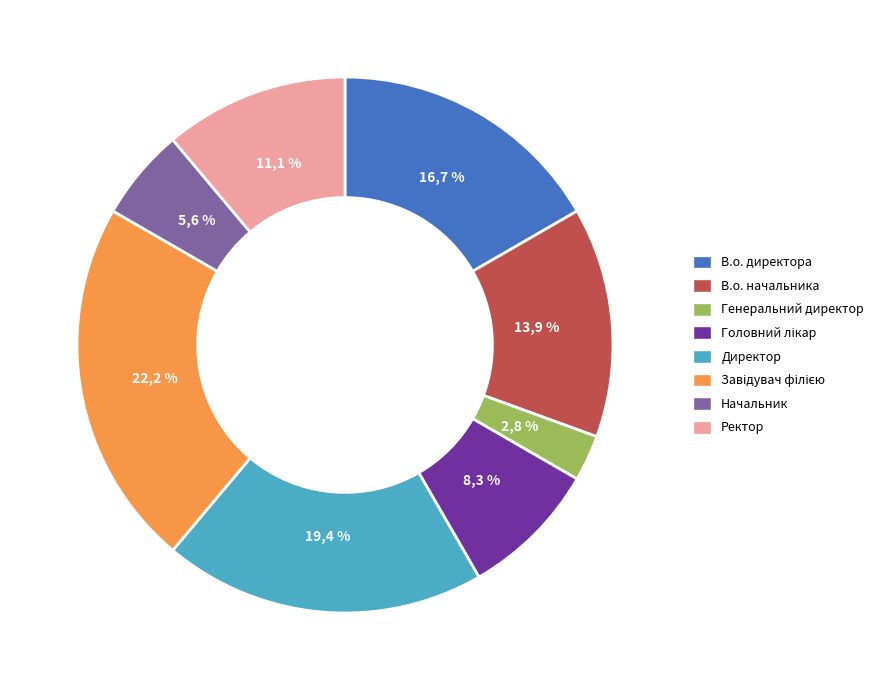

Rank the categories by value from highest to lowest.

Завідувач філією, Директор, В.о. директора, В.о. начальника, Ректор, Головний лікар, Начальник, Генеральний директор